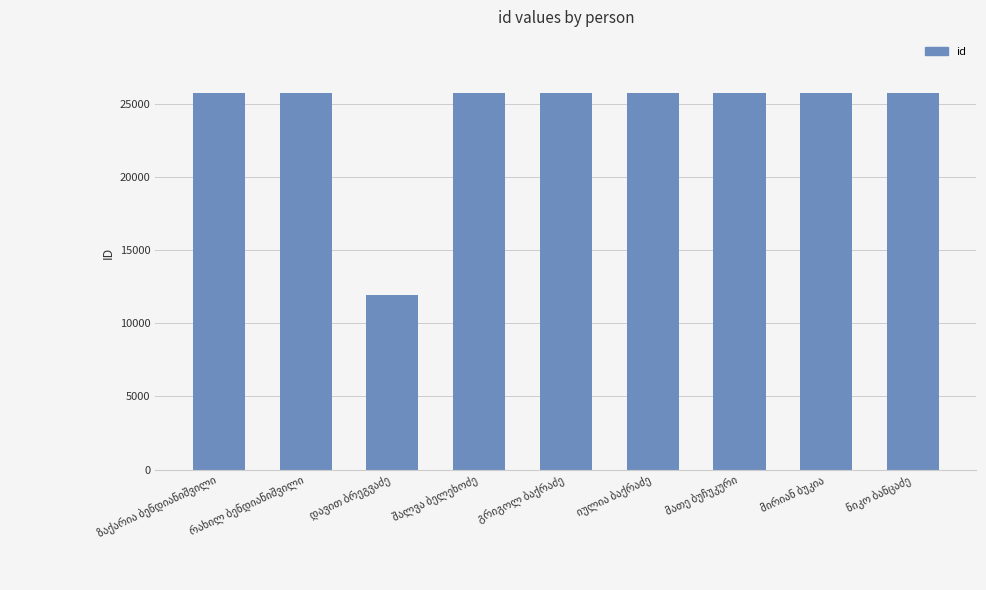

What is the smallest value displayed?

11946